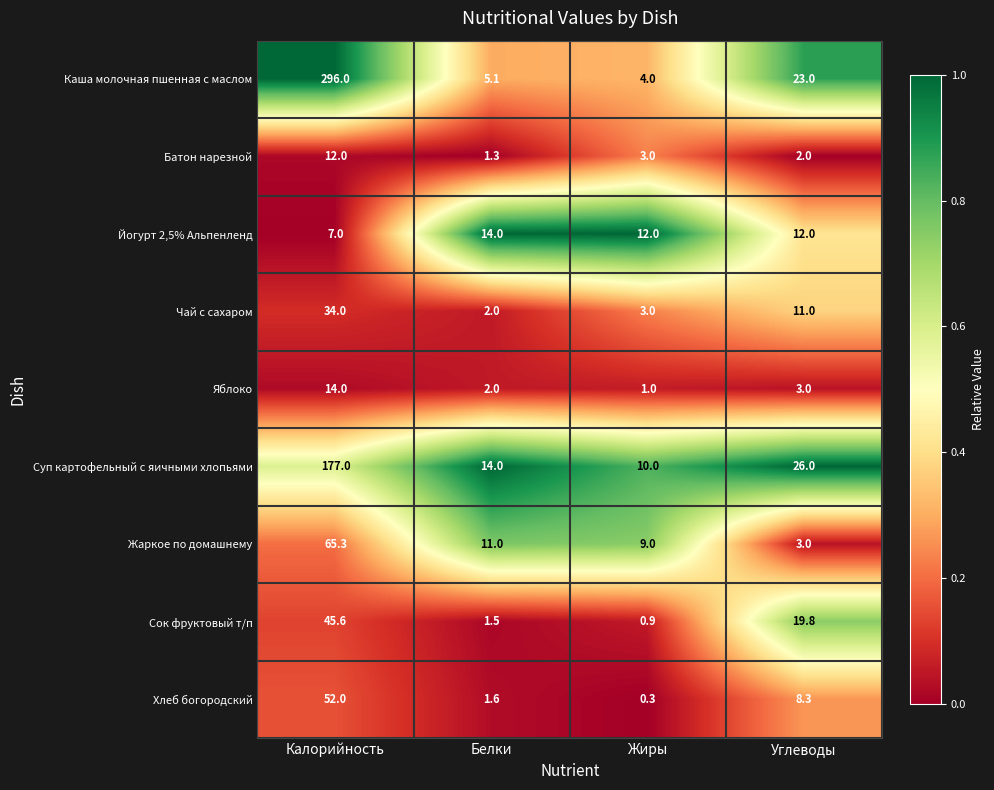

What is the difference between the maximum and minimum values in the Сок фруктовый т/п series?

44.7